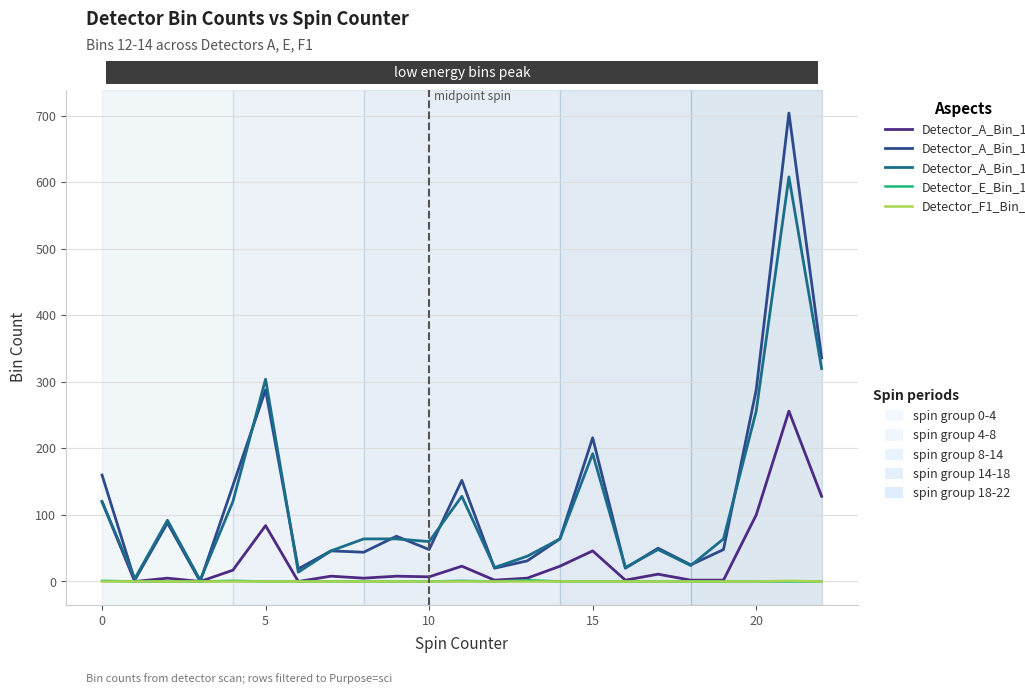

What is the maximum value shown in the chart?

704